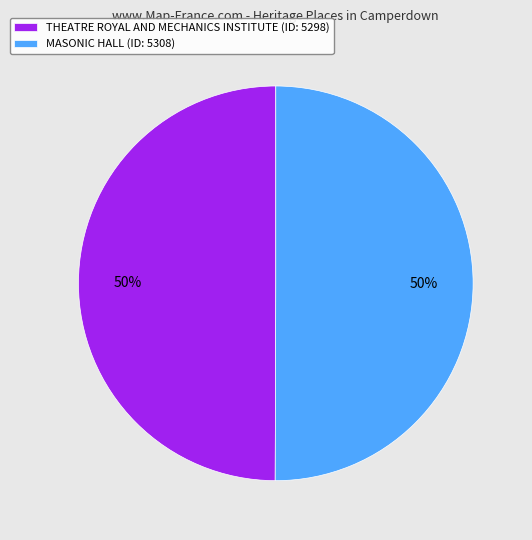

To the nearest percent, what percentage of the pie is MASONIC HALL?

50%